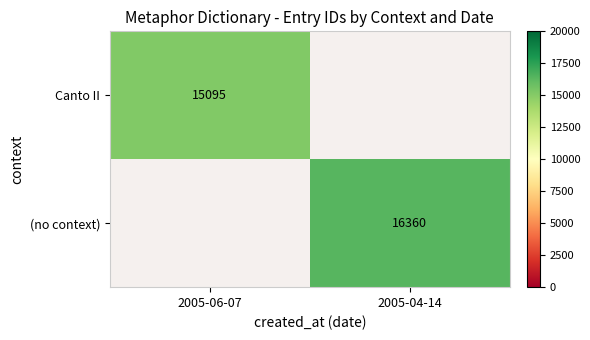

True or false: Canto II has a value of 23618.6 at 2005-06-07.

False